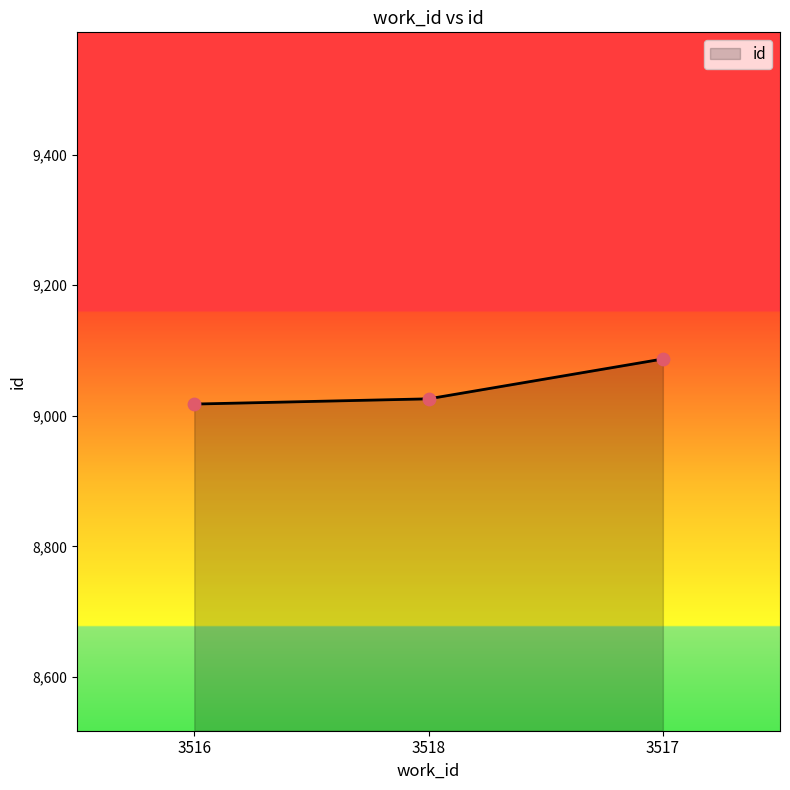

What is the change in value from 3518 to 3517?

+61